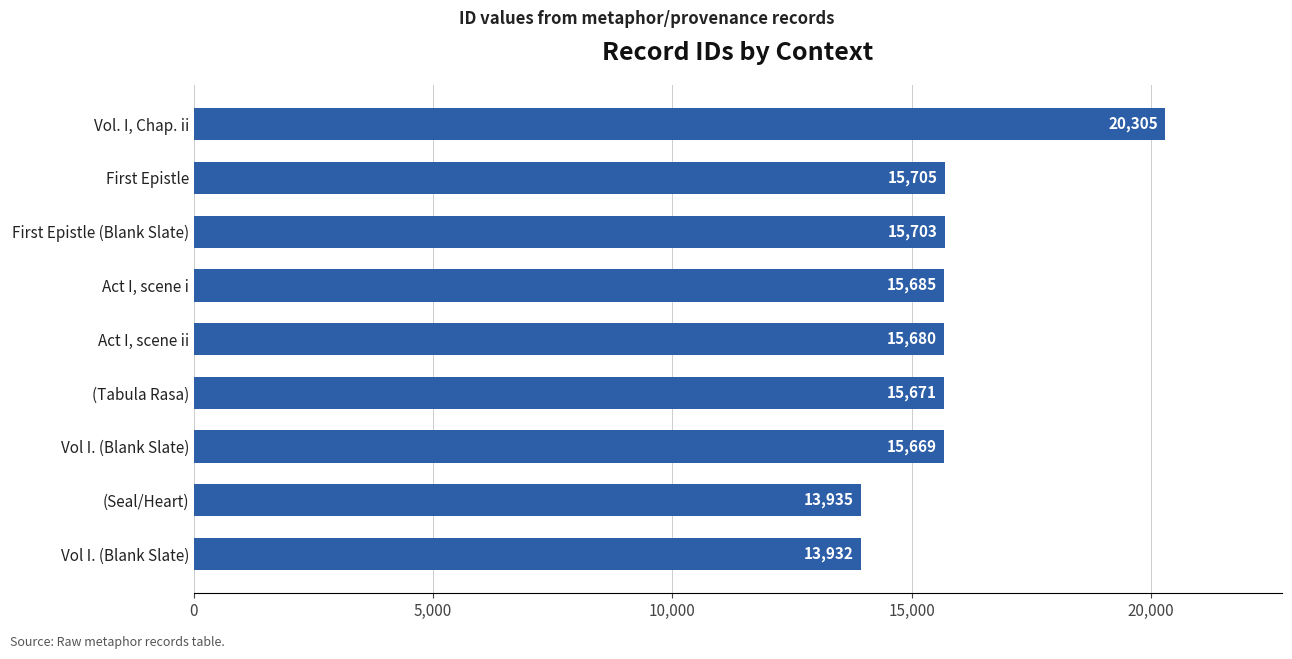

Does the chart contain any negative values?

No